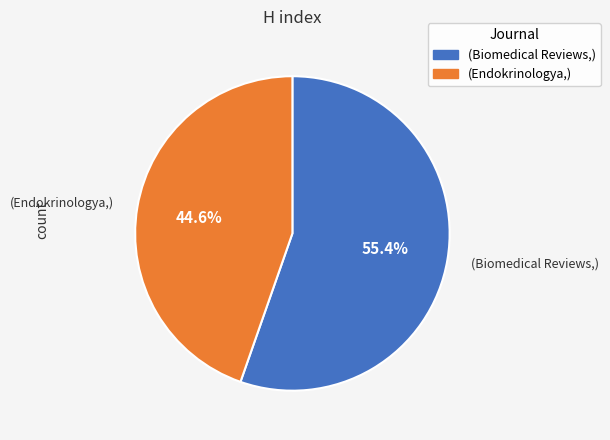

Is there a majority slice in this chart?

Yes